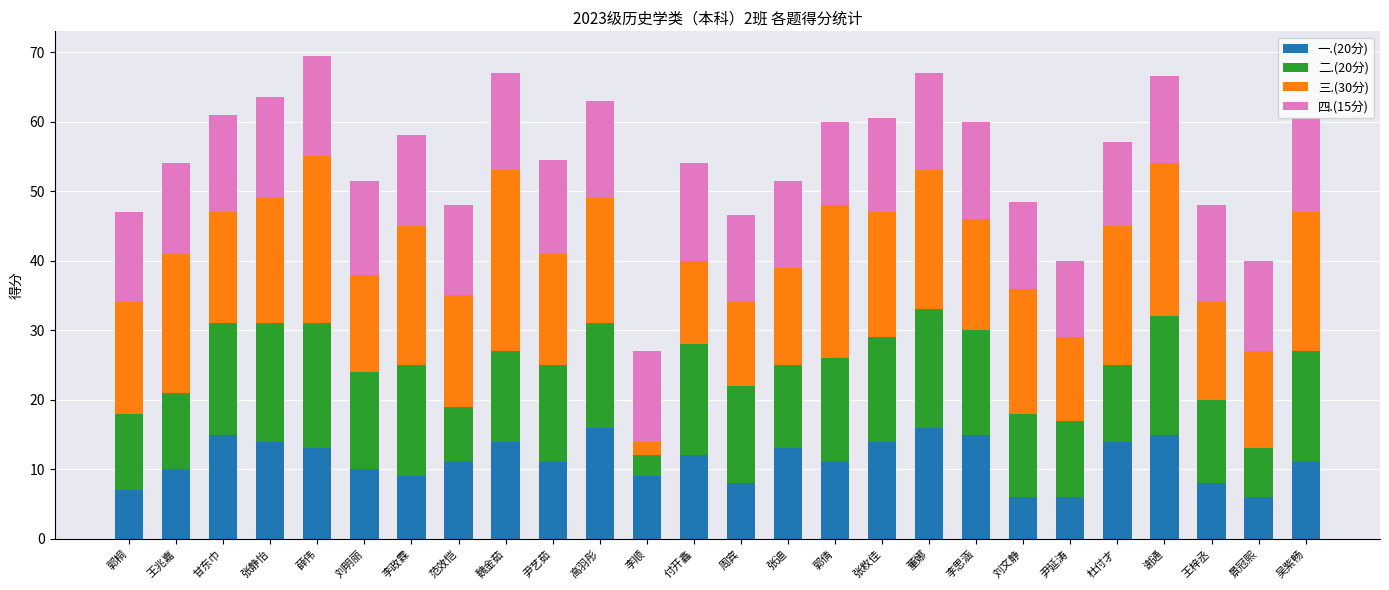

What is the maximum value for 一.(20分)?

16.0